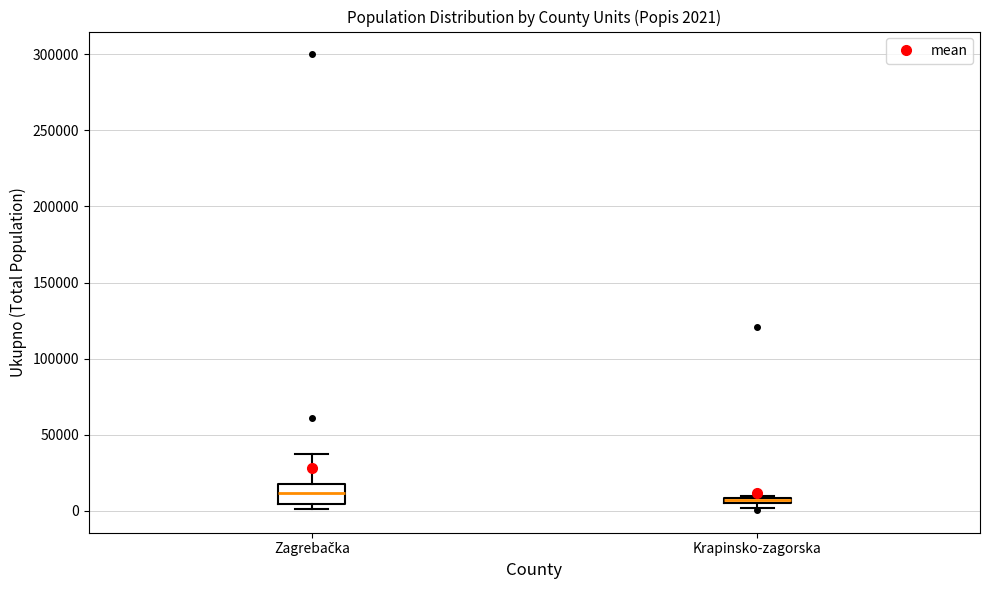

Which box is the tallest, from its lower edge to its upper edge?

Zagrebačka